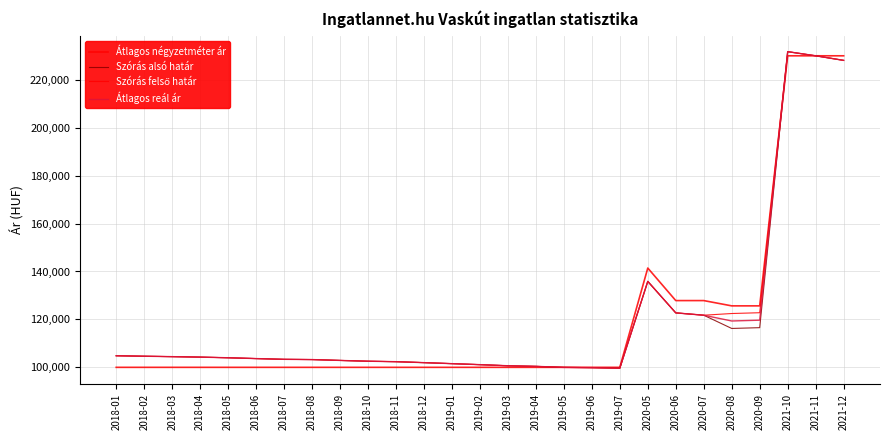

Does the chart display data point markers on the line(s)?

No